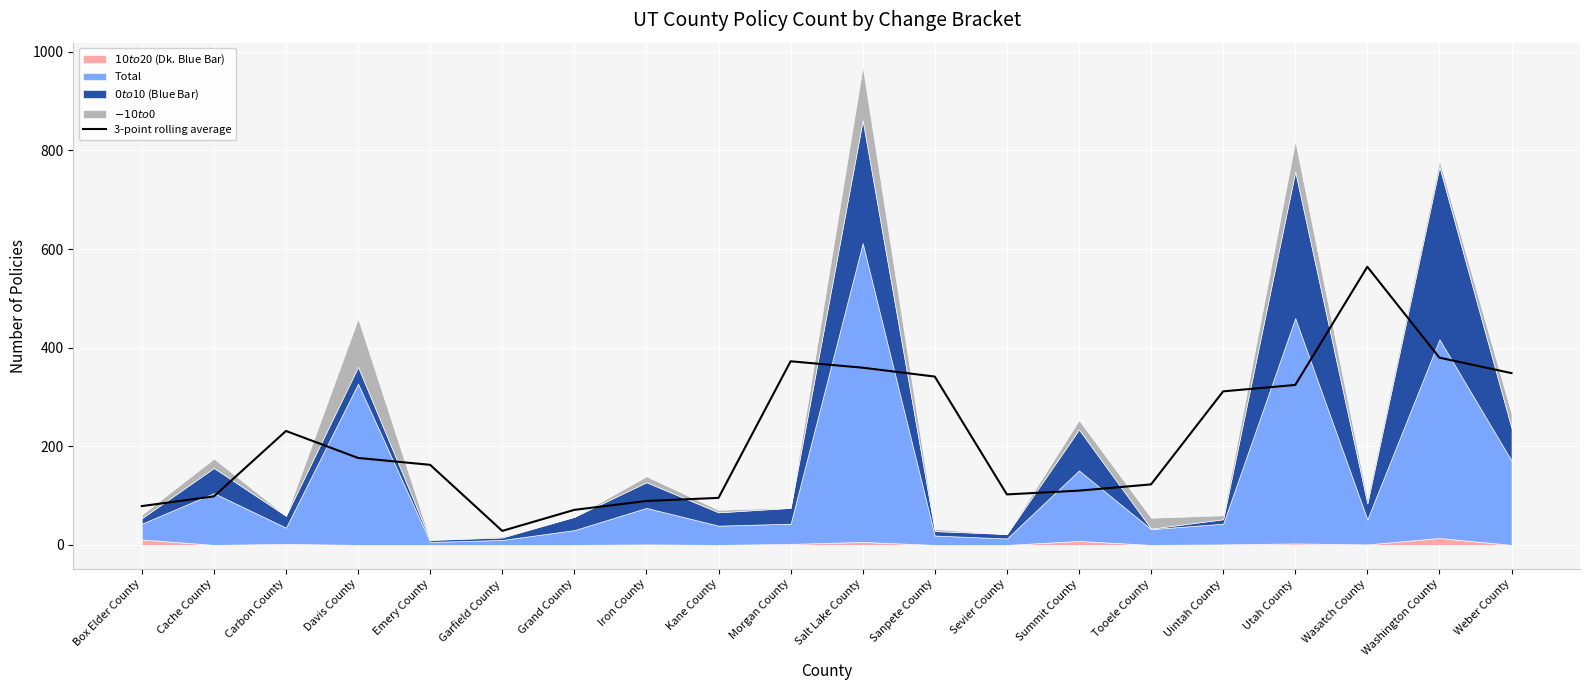

How many values exceed 176?

10